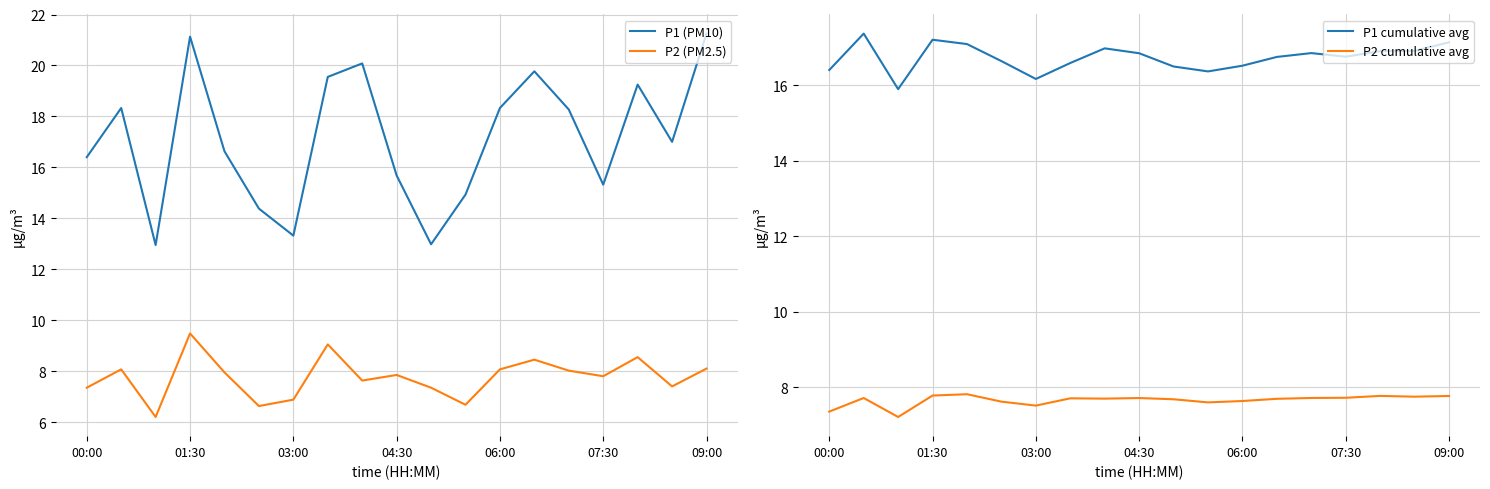

Is it true that P1 (PM10) equals 4.3 at 01:30?

False